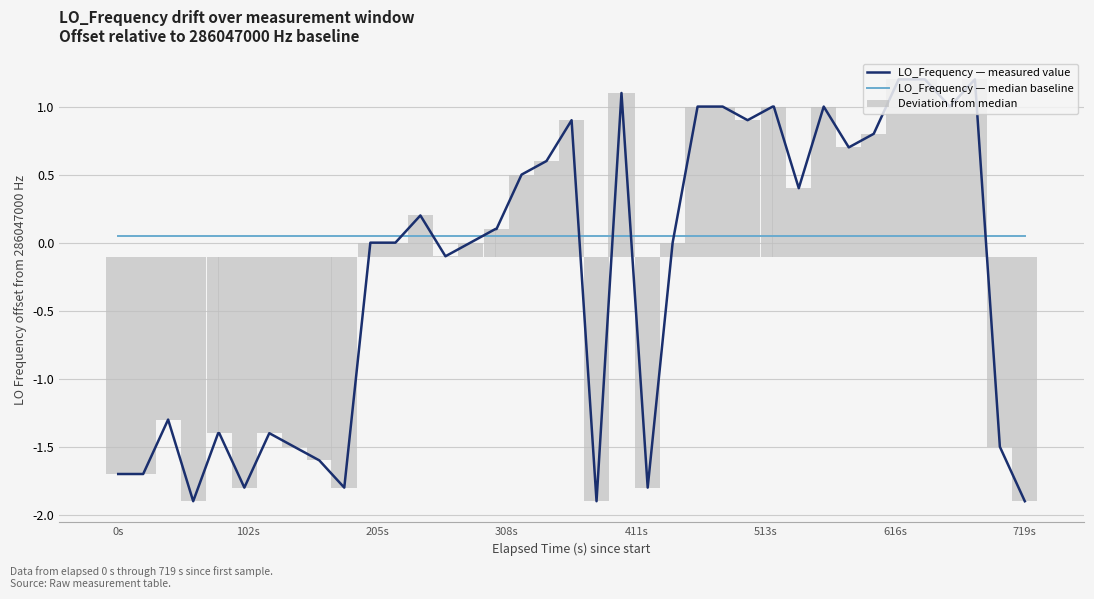

What is the greatest value displayed?

286047001.2